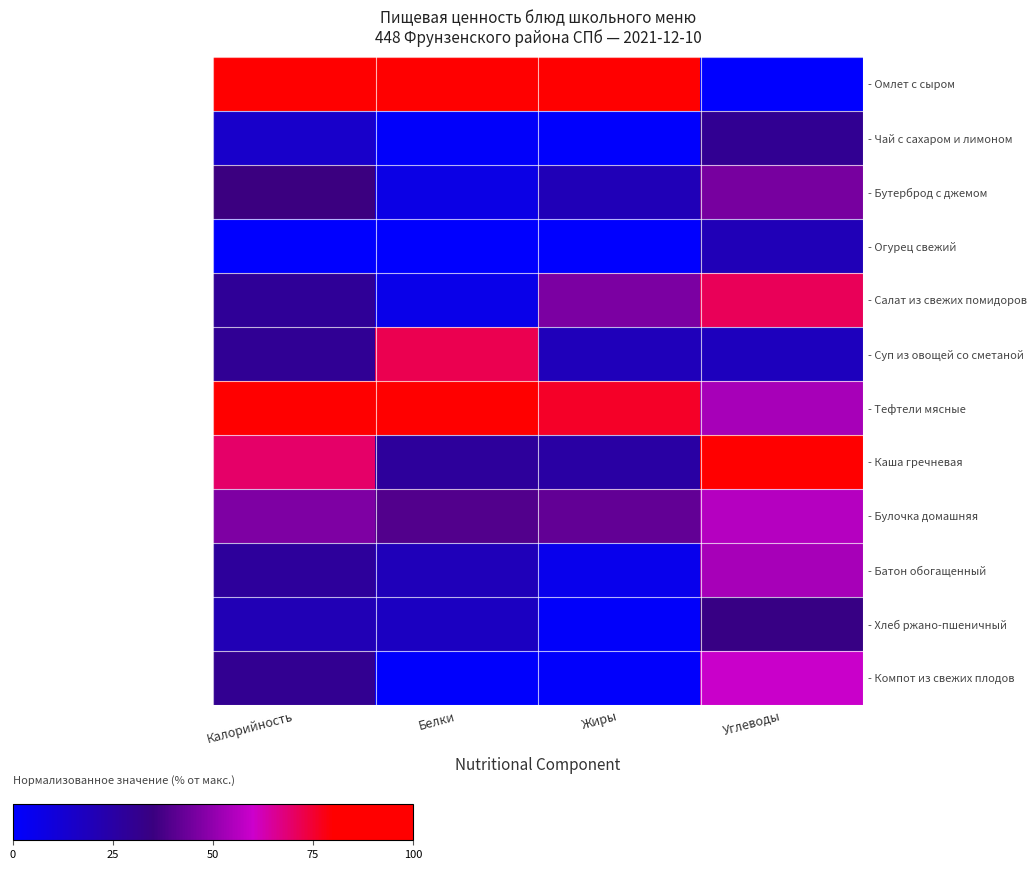

At which category is the sum across all series the highest?

Углеводы